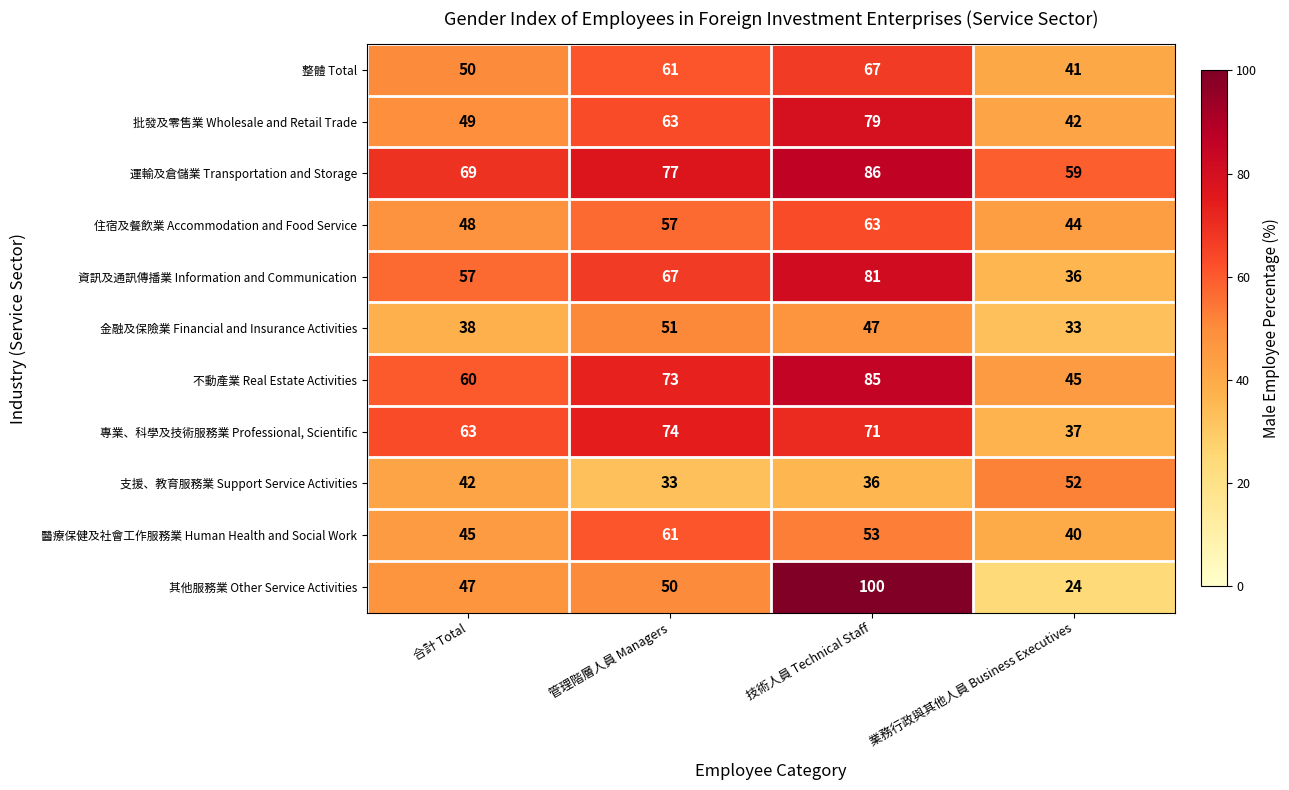

Which series has the largest total across all categories?

運輸及倉儲業 Transportation and Storage